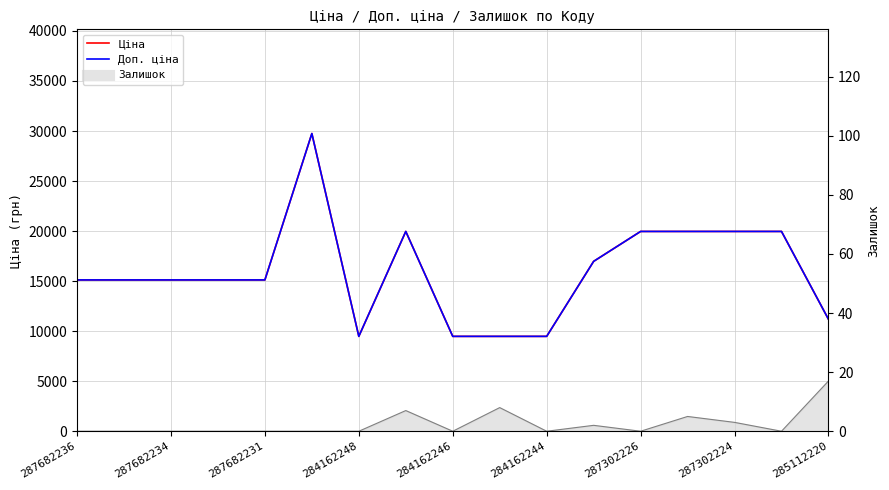

Which series has the largest total across all categories?

Ціна